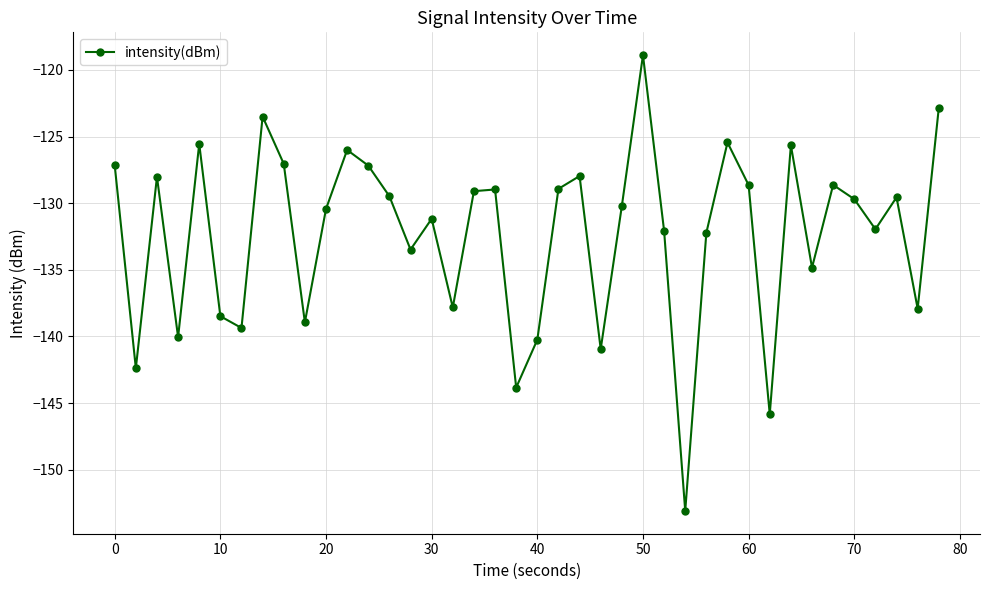

What is the value of the 29th point from the left?

-132.2